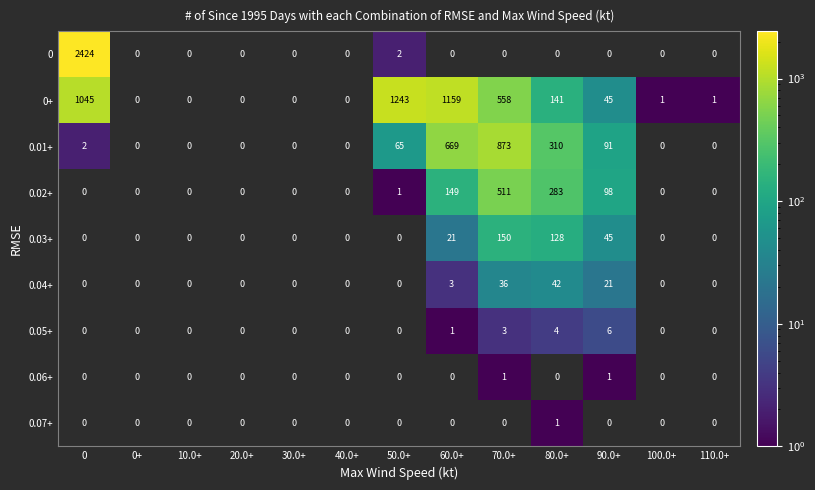

What is the maximum value shown in the chart?

2424.0